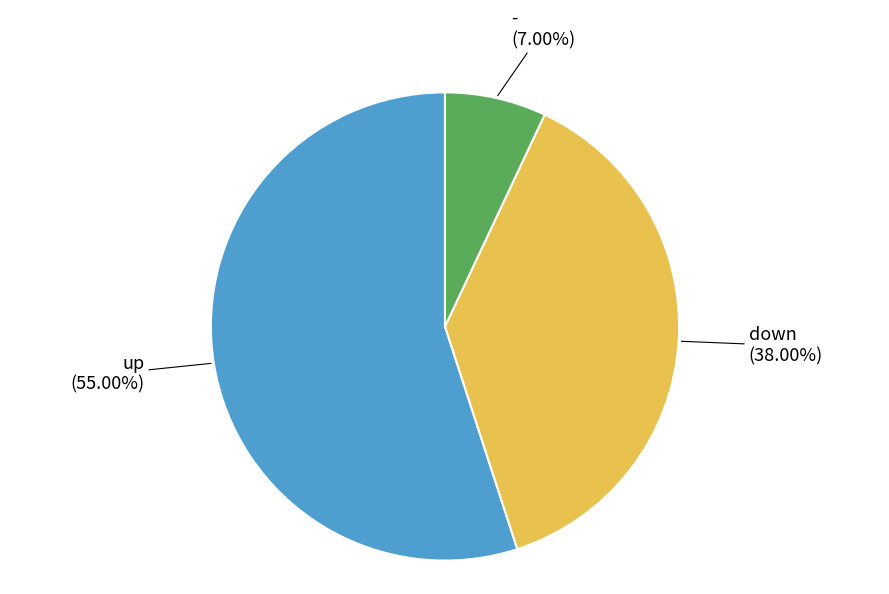

Does any single category account for the majority?

Yes